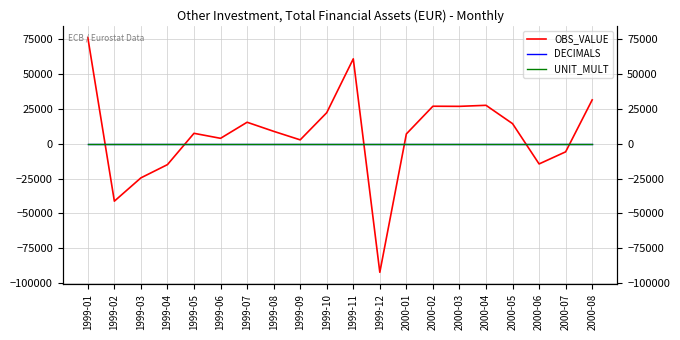

Which category has the lowest value across all series?

1999-12